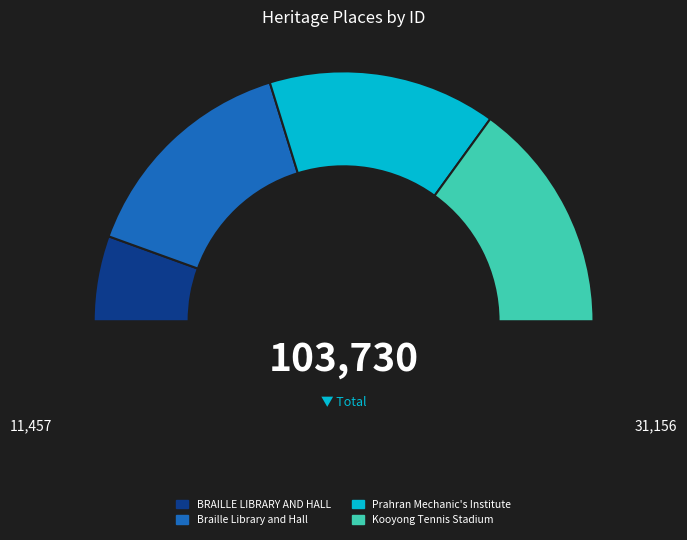

To the nearest percent, what is the difference between the Prahran Mechanic's Institute and BRAILLE LIBRARY AND HALL slice percentages?

18%